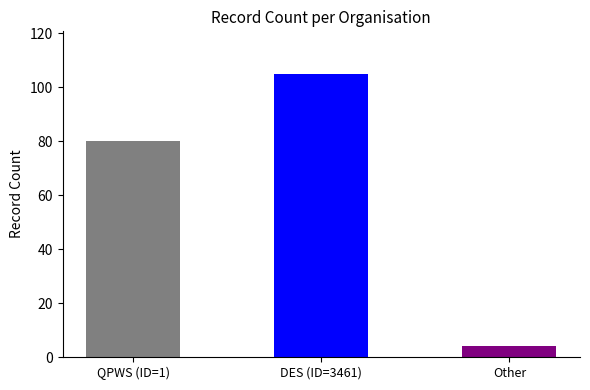

How many distinct data groups are displayed?

1